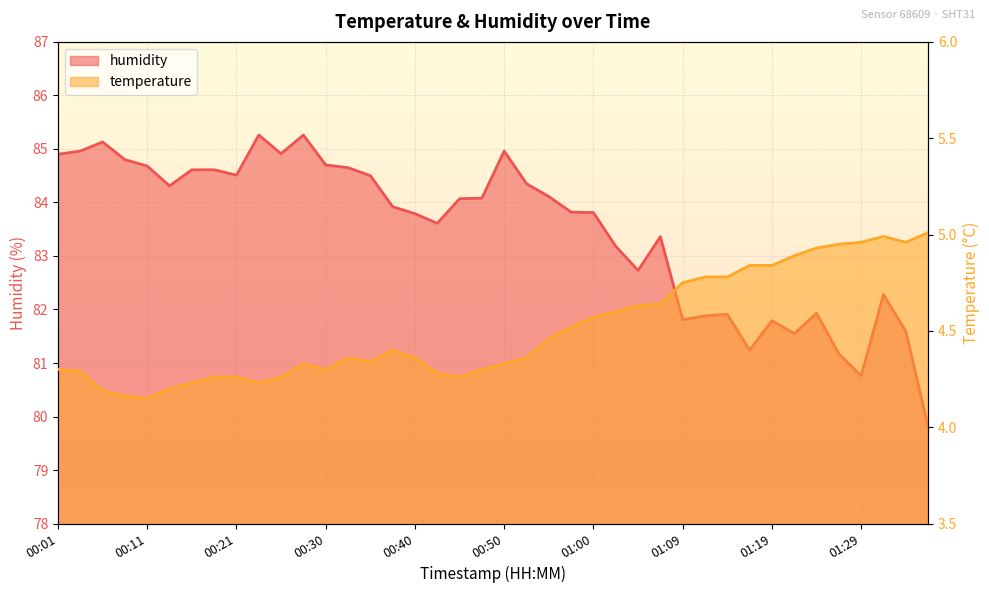

In temperature, how many points are higher than both neighbors (excluding endpoints)?

4